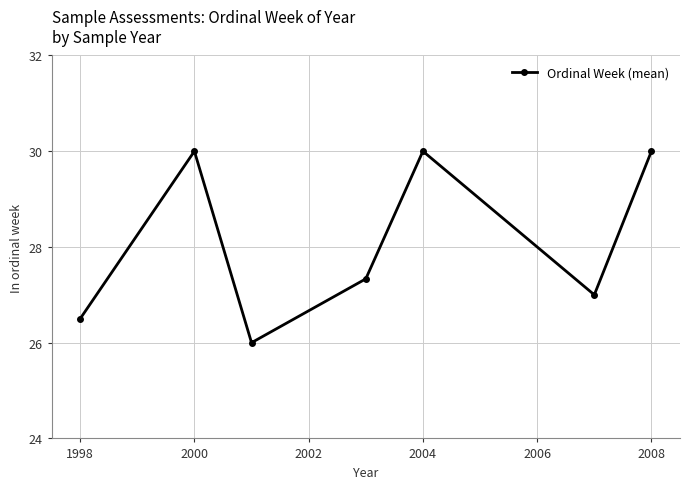

Count the values in the range 26 to 30.

7